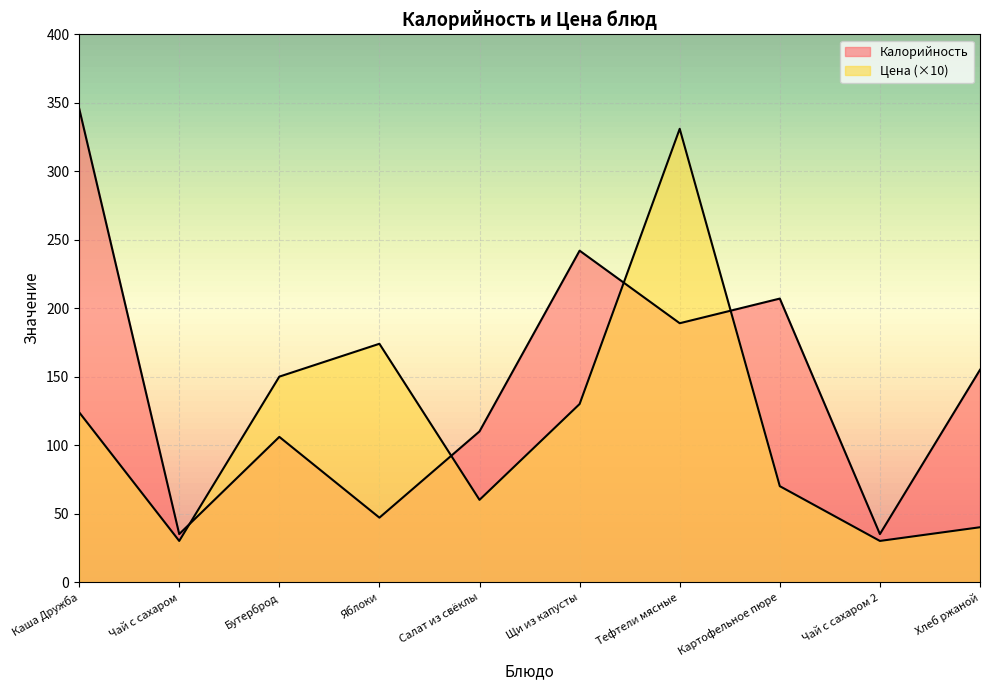

How many interior local valleys does the Калорийность series have?

4